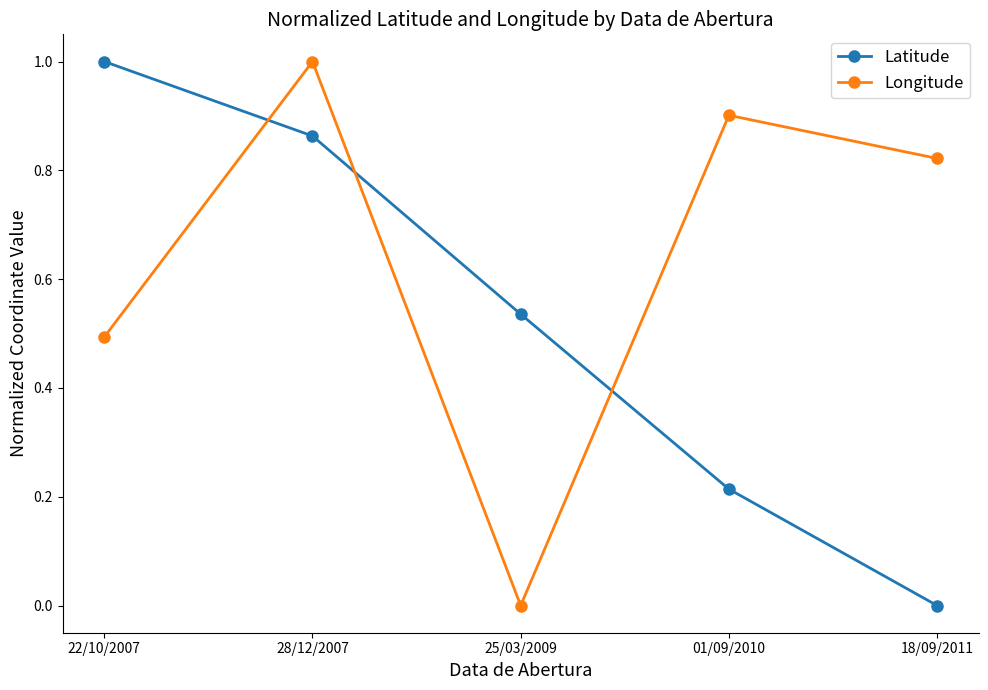

Which series changed the most between 22/10/2007 and 25/03/2009?

Longitude